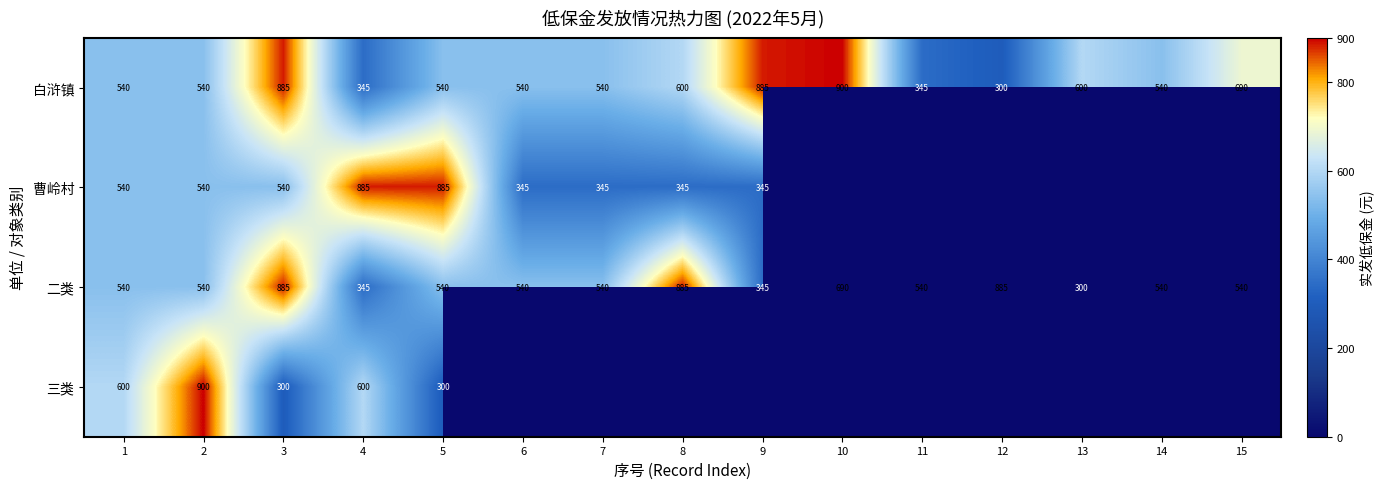

What is the difference between the 三类 values at 3 and 2?

600